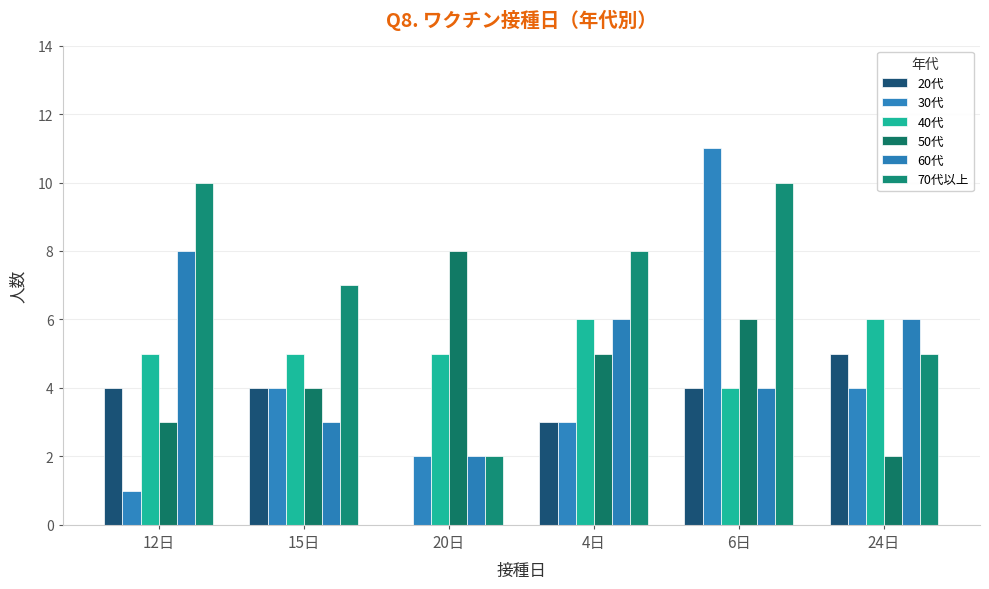

Reading left to right, transcribe all the data shown in this chart.

20代: 12日=4	15日=4	20日=0	4日=3	6日=4	24日=5
30代: 12日=1	15日=4	20日=2	4日=3	6日=11	24日=4
40代: 12日=5	15日=5	20日=5	4日=6	6日=4	24日=6
50代: 12日=3	15日=4	20日=8	4日=5	6日=6	24日=2
60代: 12日=8	15日=3	20日=2	4日=6	6日=4	24日=6
70代以上: 12日=10	15日=7	20日=2	4日=8	6日=10	24日=5